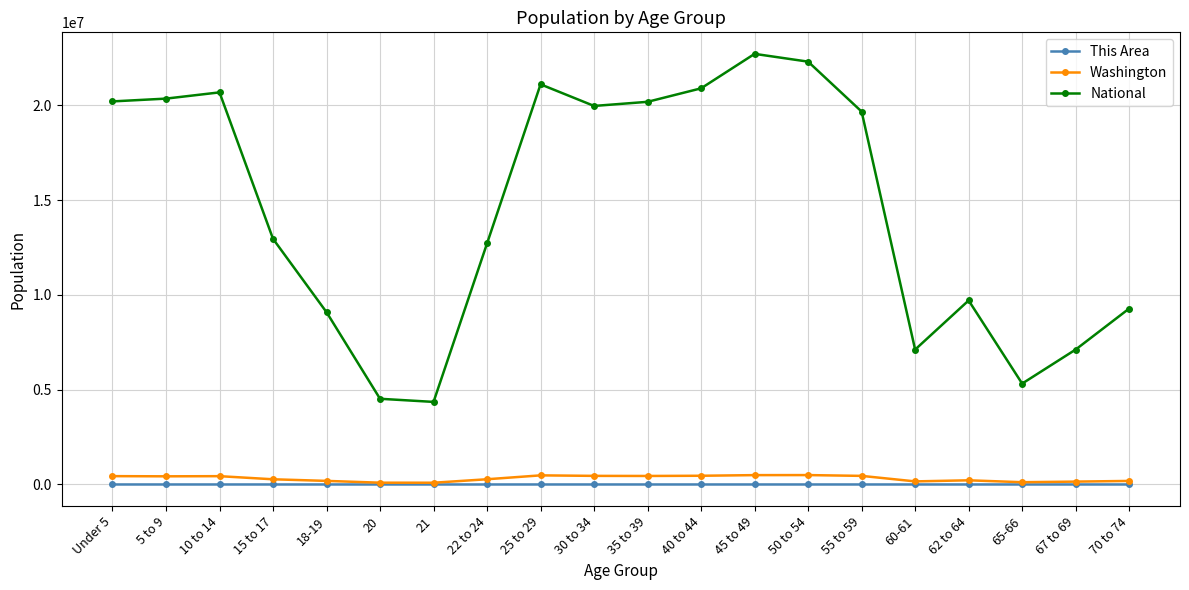

At which label does National first exceed 19664805?

Under 5